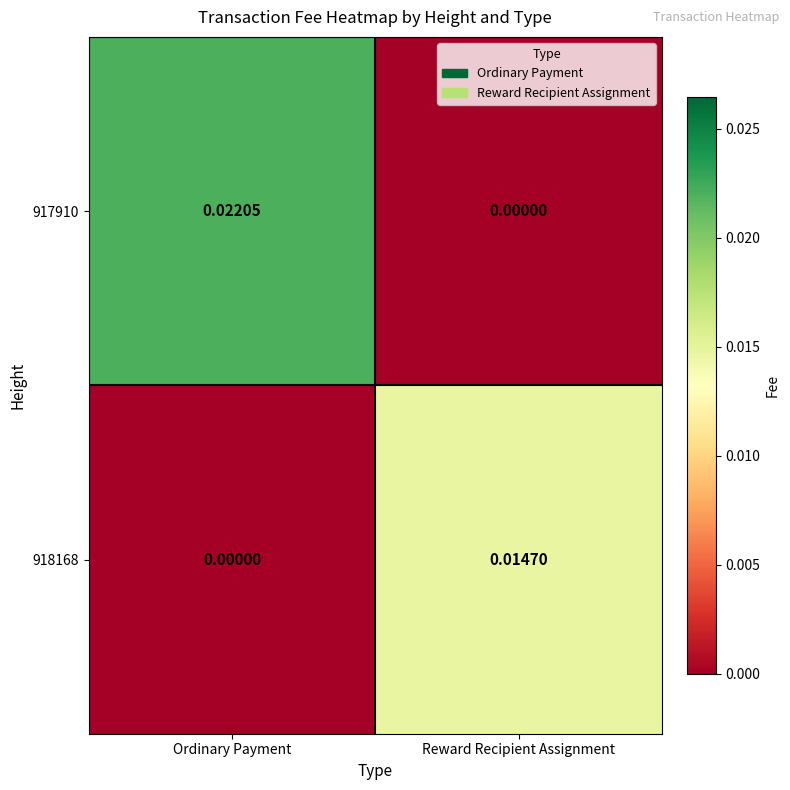

At which category is the sum across all series the highest?

Ordinary Payment